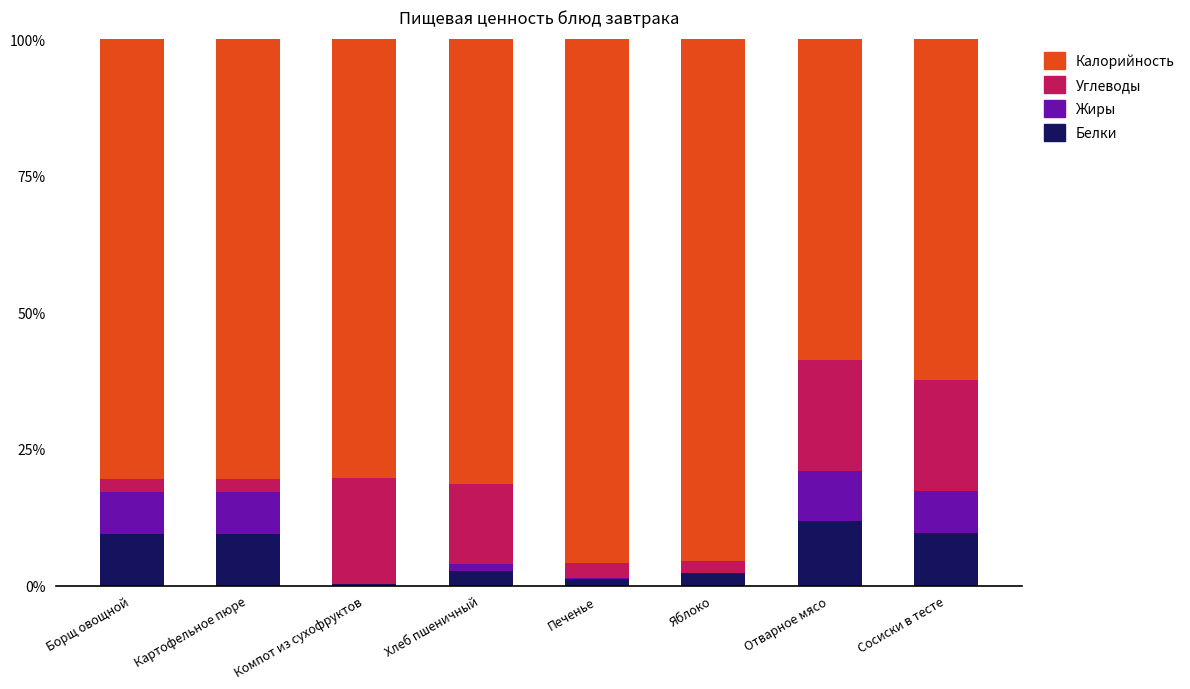

How many values in the Белки series exceed 9?

4